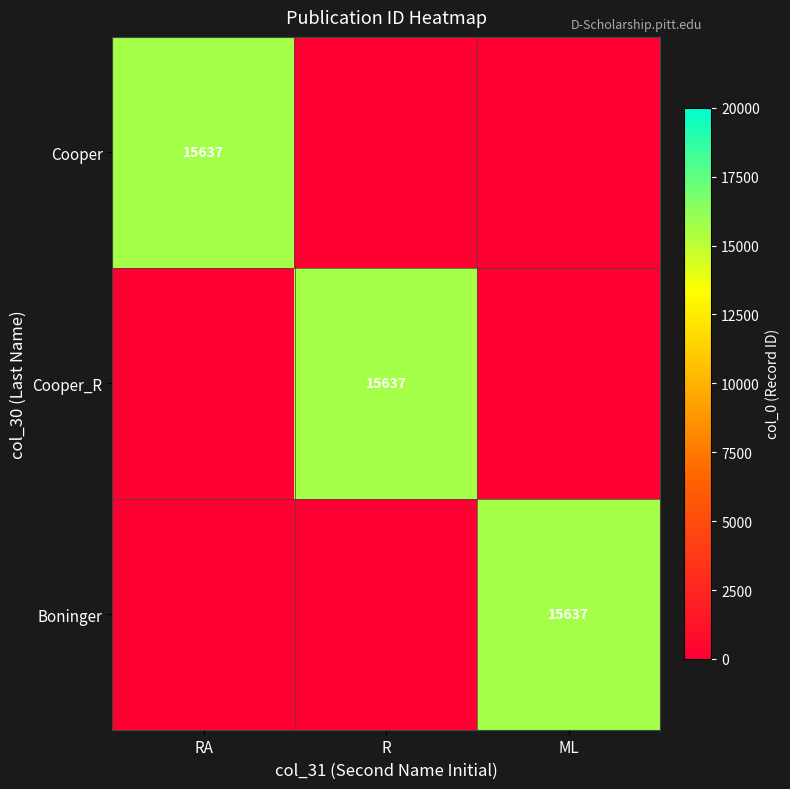

The value of Boninger at ML is 23095. True or false?

False